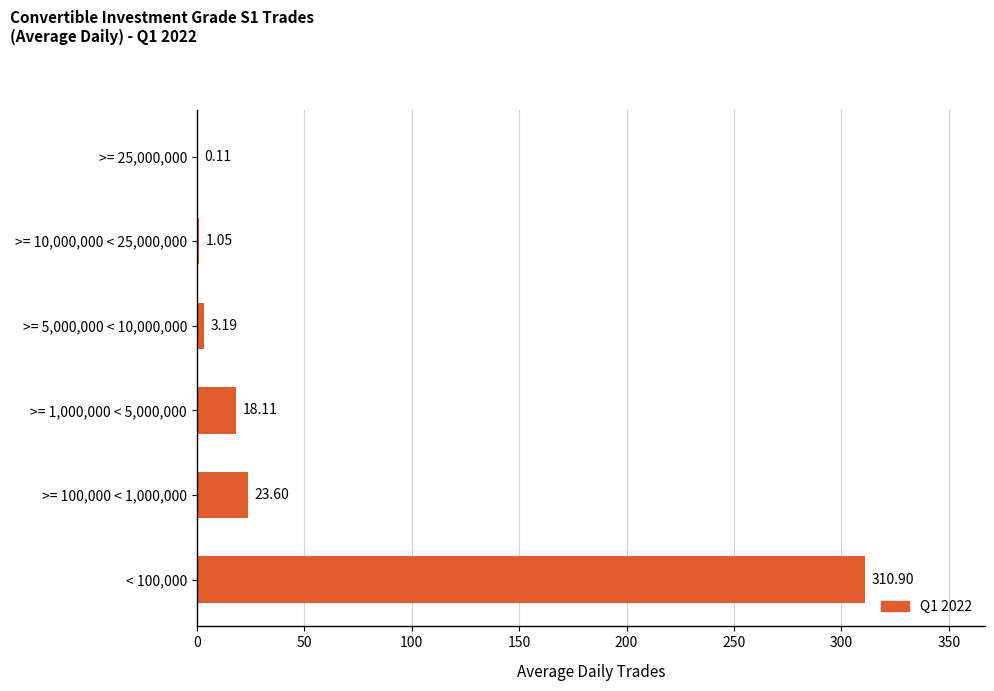

What is the change in value from >= 100,000 < 1,000,000 to >= 1,000,000 < 5,000,000?

-5.5